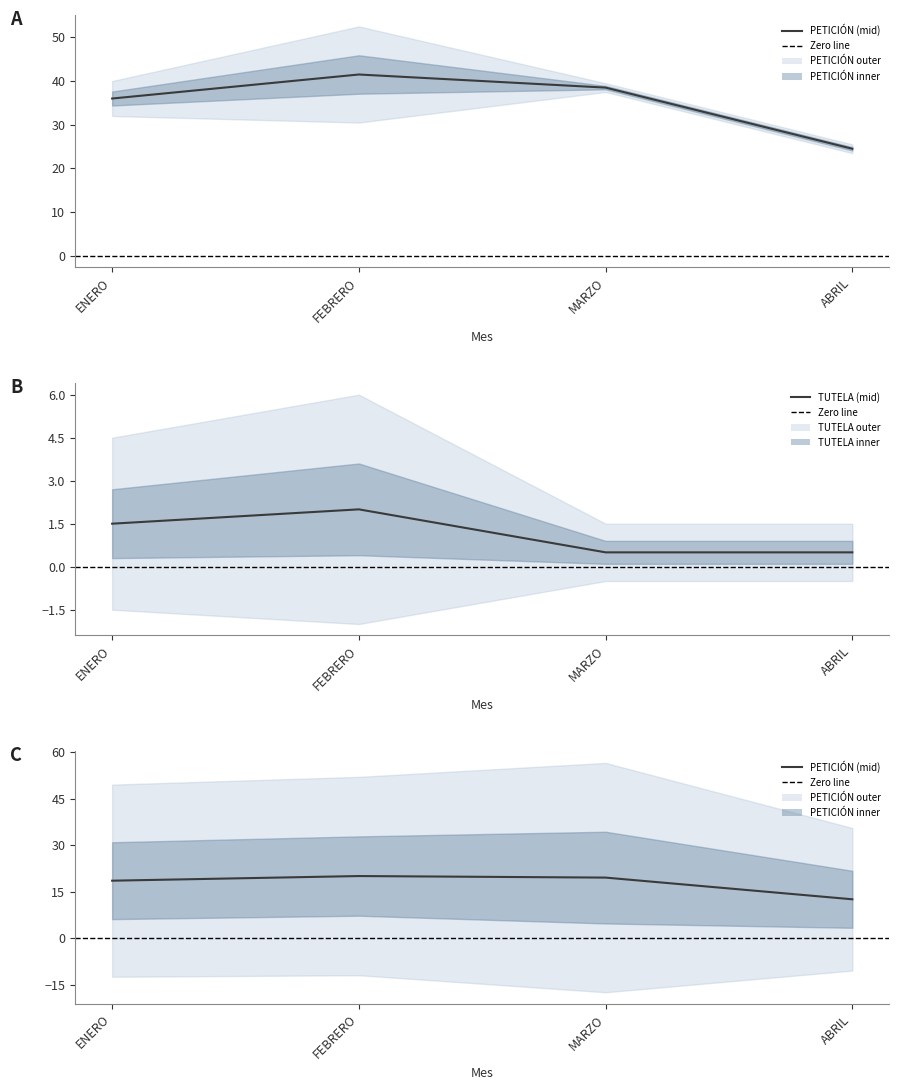

What is the greatest value displayed?

20.0